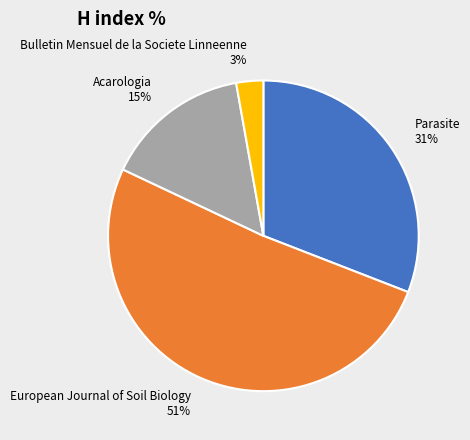

To the nearest percent, what is the average slice percentage?

25%